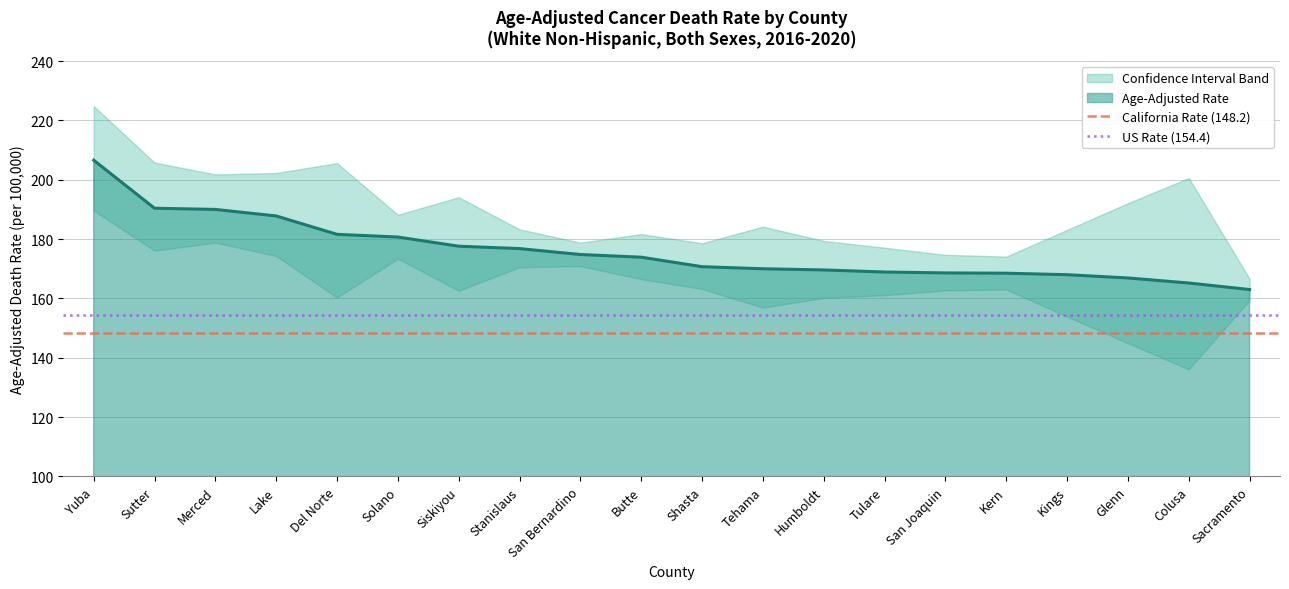

What is the maximum value for Age-Adjusted Rate?

206.6